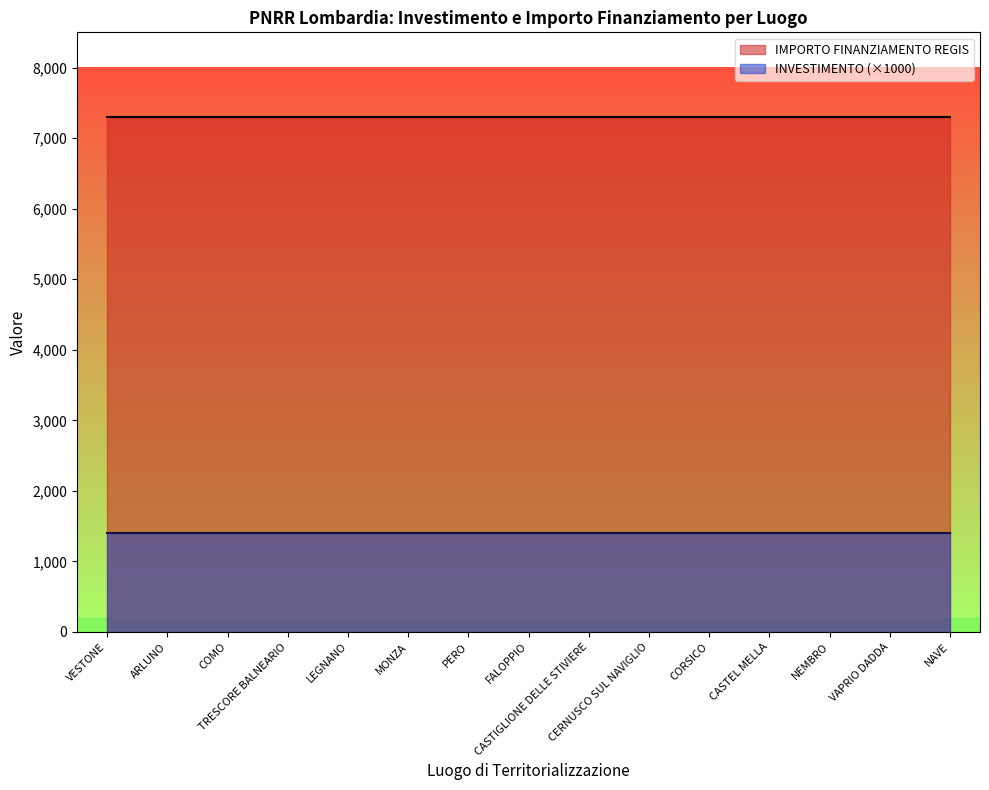

What is the label of the 15th point from the right?

VESTONE